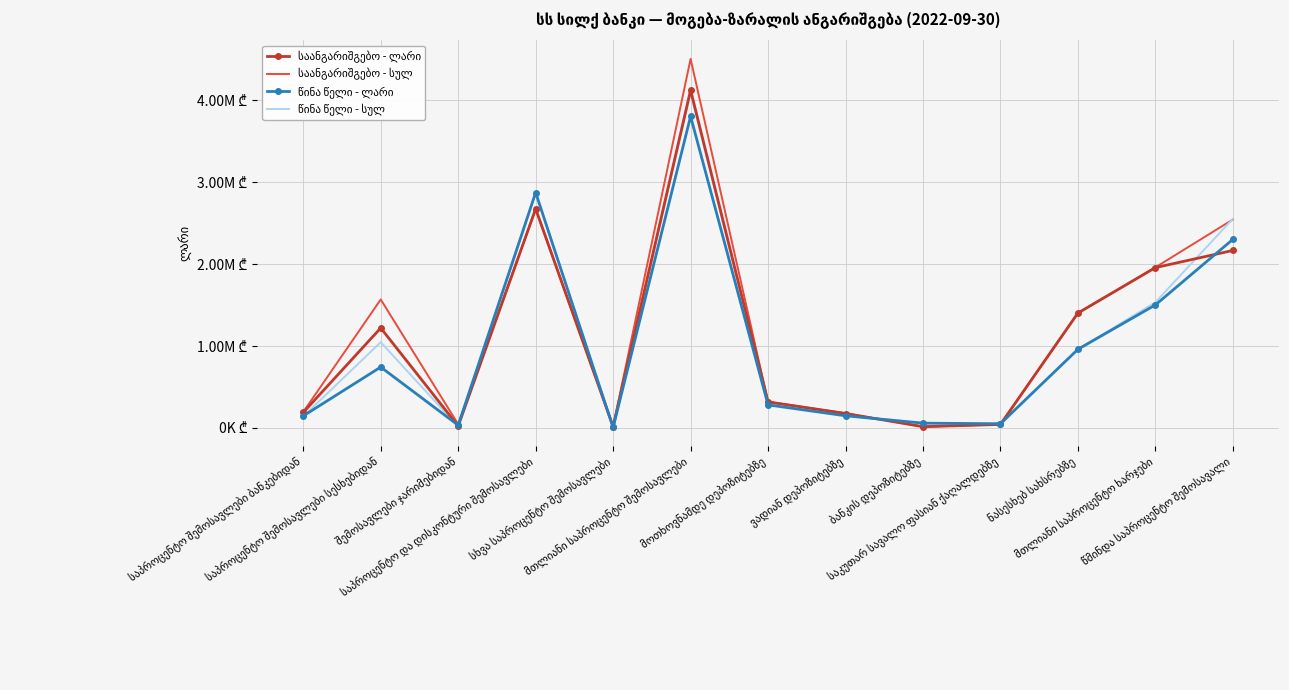

Which series changed the most between მთლიანი საპროცენტო შემოსავლები and წმინდა საპროცენტო შემოსავალი?

საანგარიშგებო - სულ